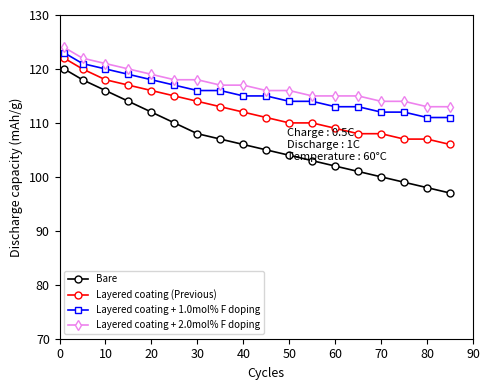

What is the average value of the Layered coating (Previous) series?

112